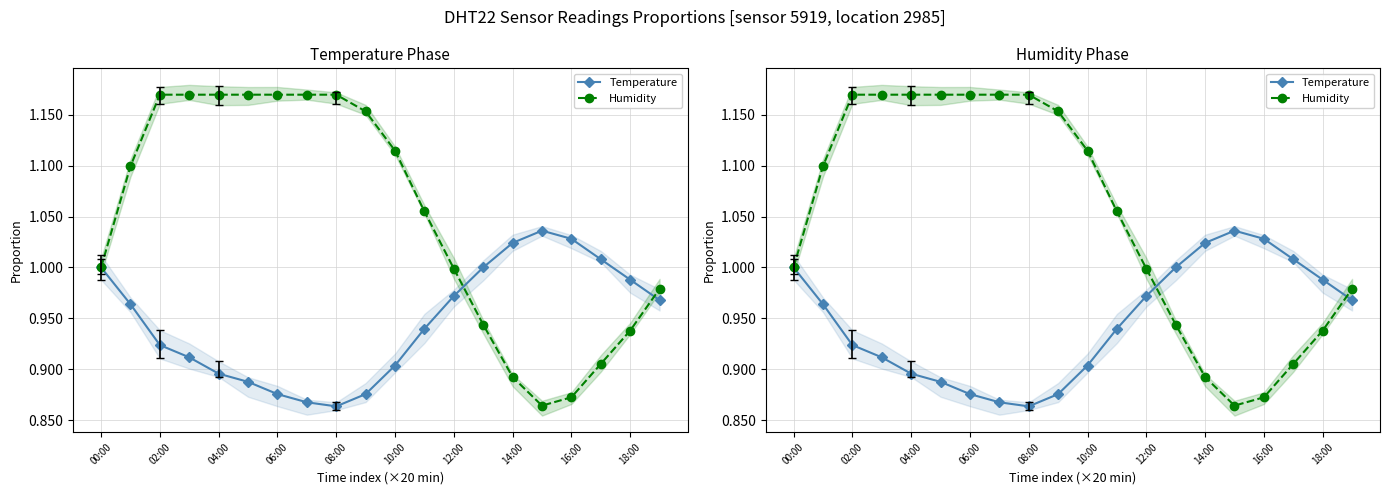

Where is the first local minimum for Humidity?

15